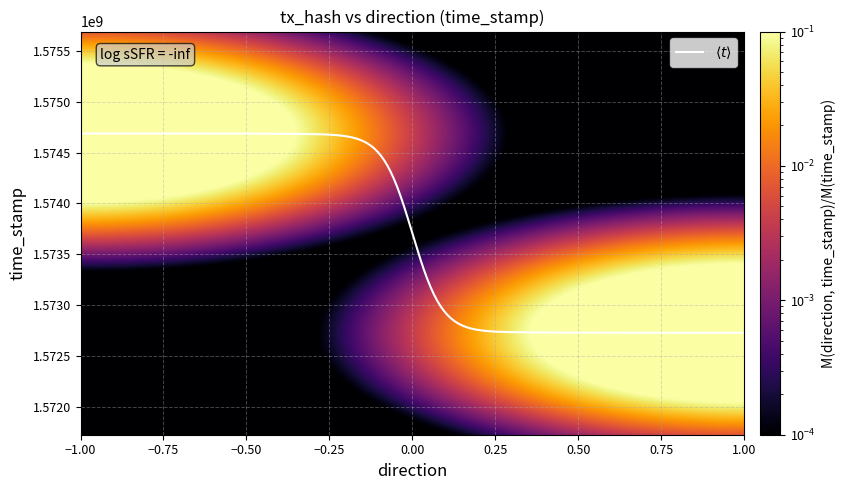

What is the maximum value shown in the chart?

1574687175.6